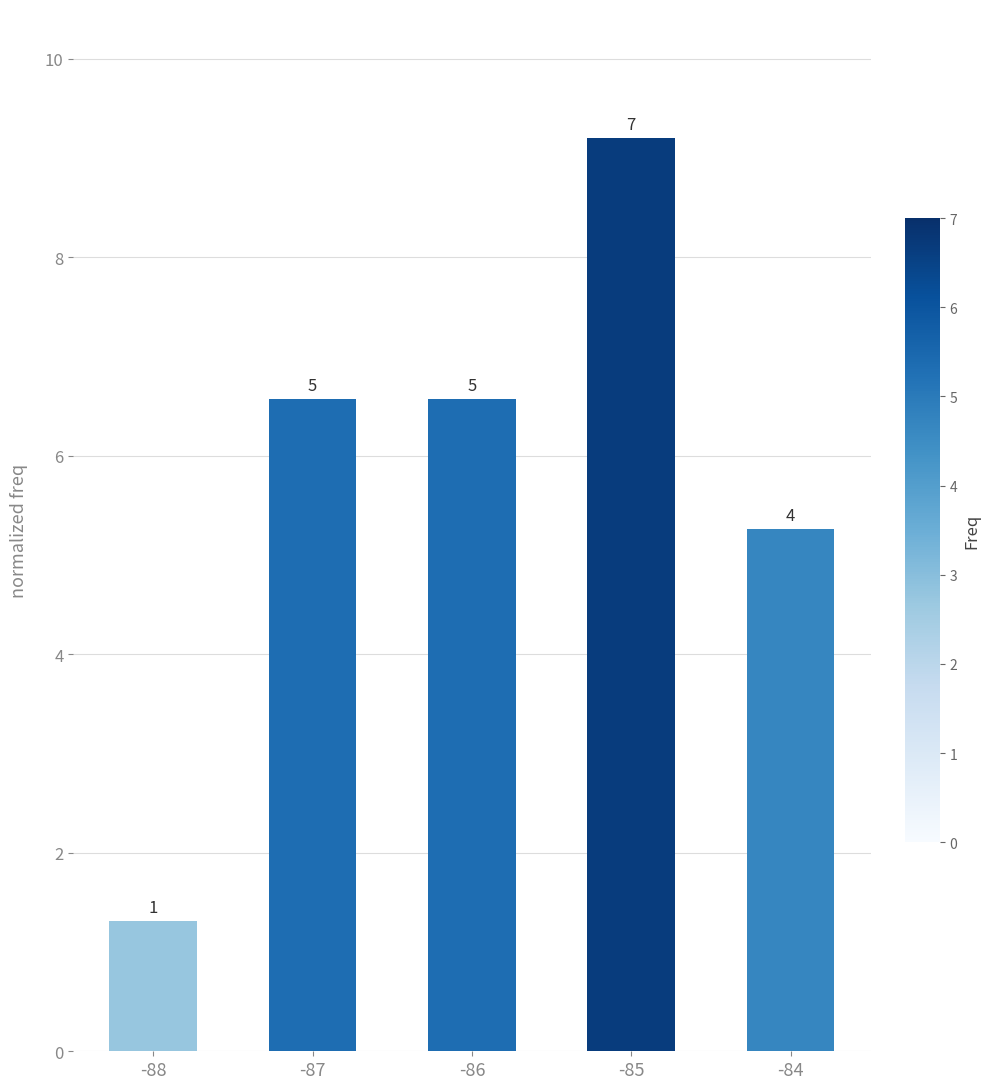

How many bars are there in total?

5